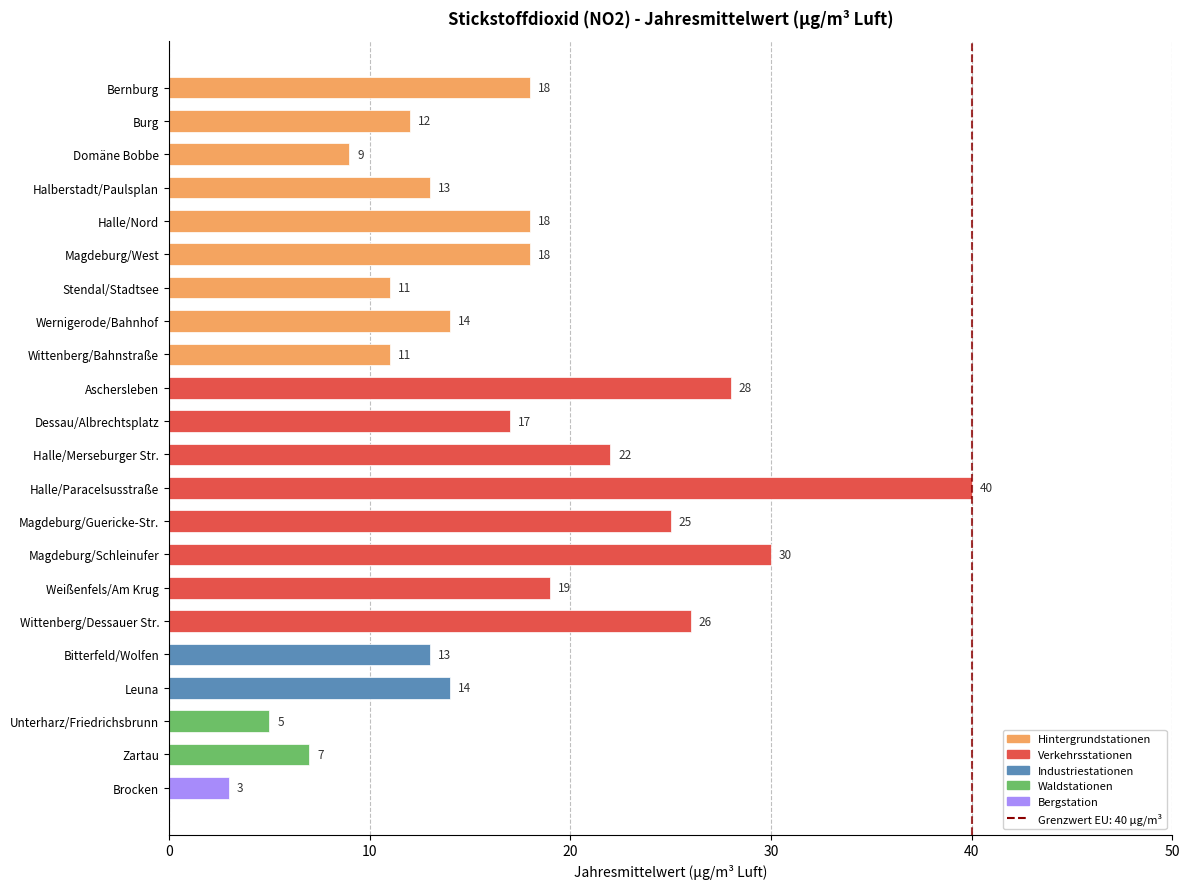

What is the ratio of the value at Halberstadt/Paulsplan to the value at Zartau?

1.9